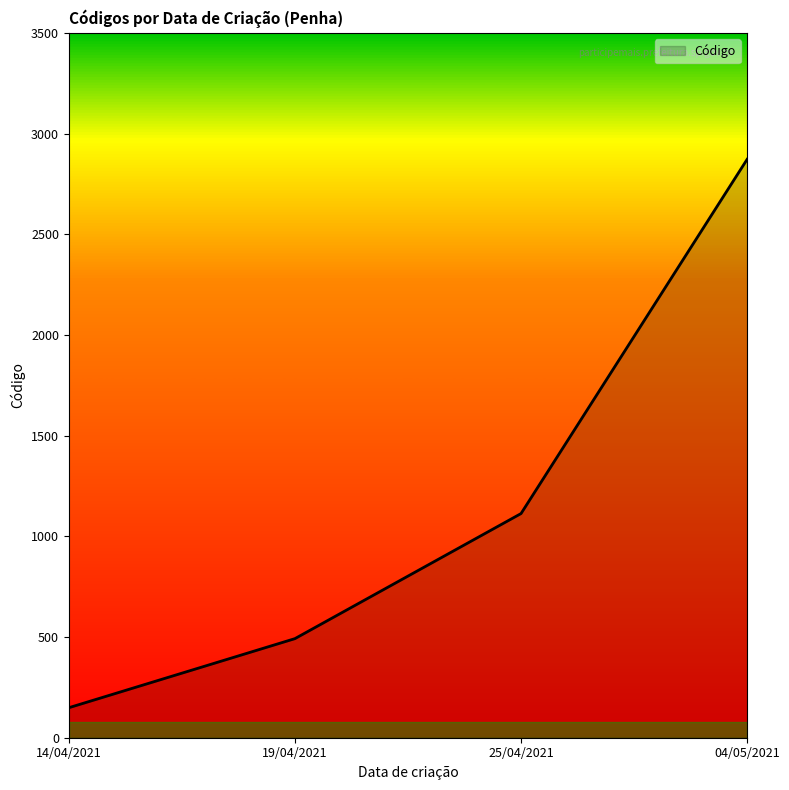

How many lines are shown in the chart?

1